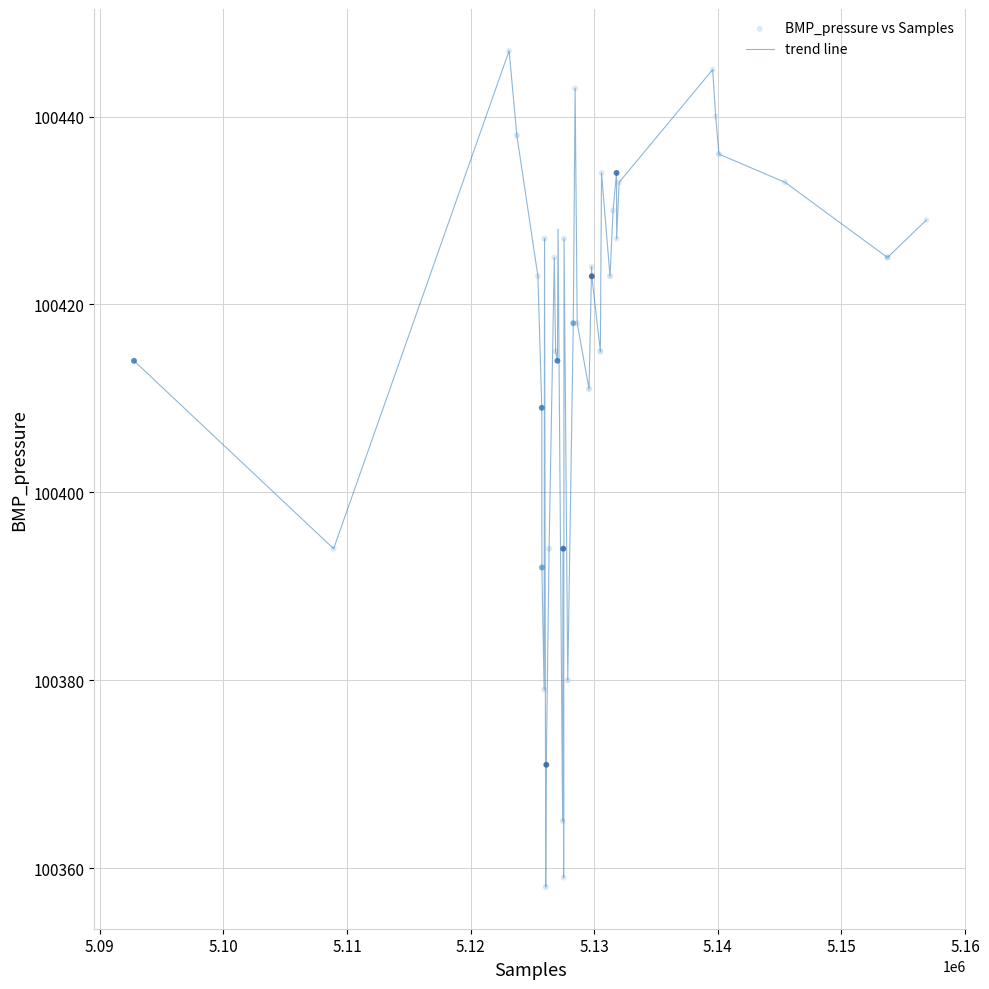

What is the difference between the maximum and minimum values?

89